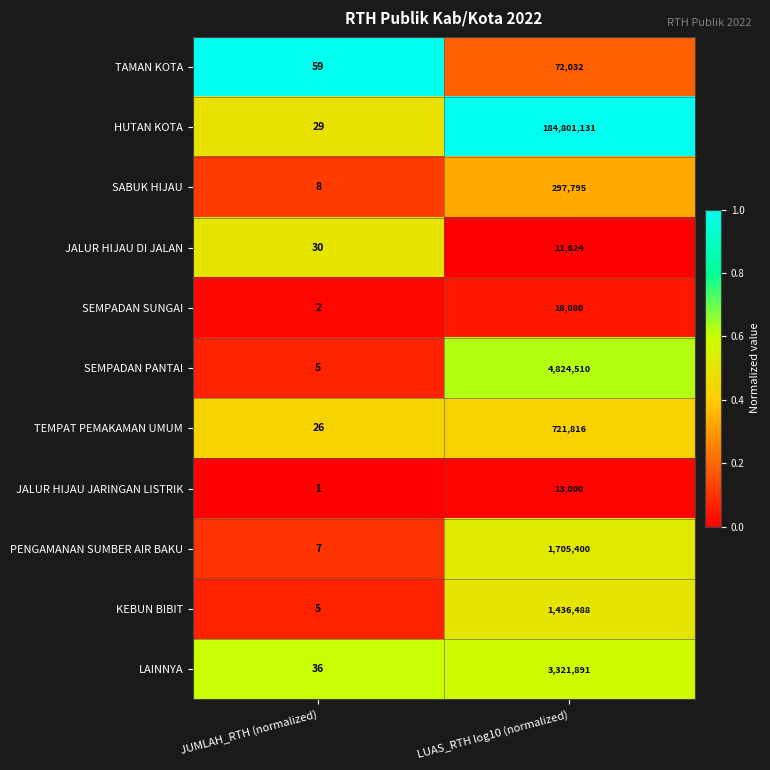

How many distinct data groups are displayed?

11